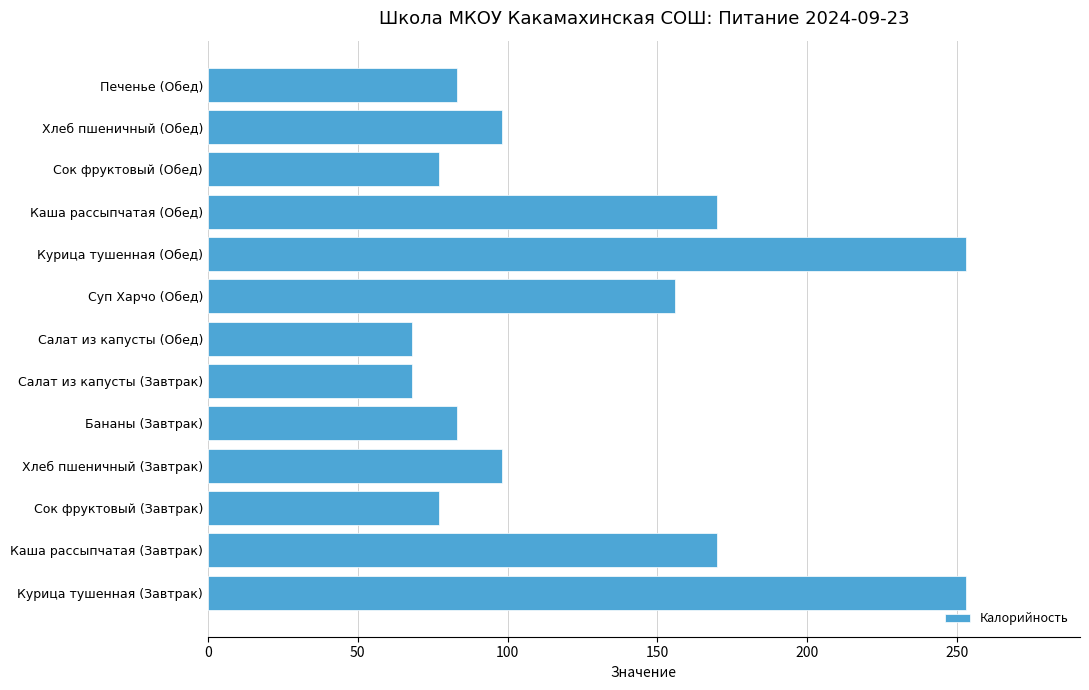

The chart shows a value of 68 at Салат из капусты (Завтрак). True or false?

True